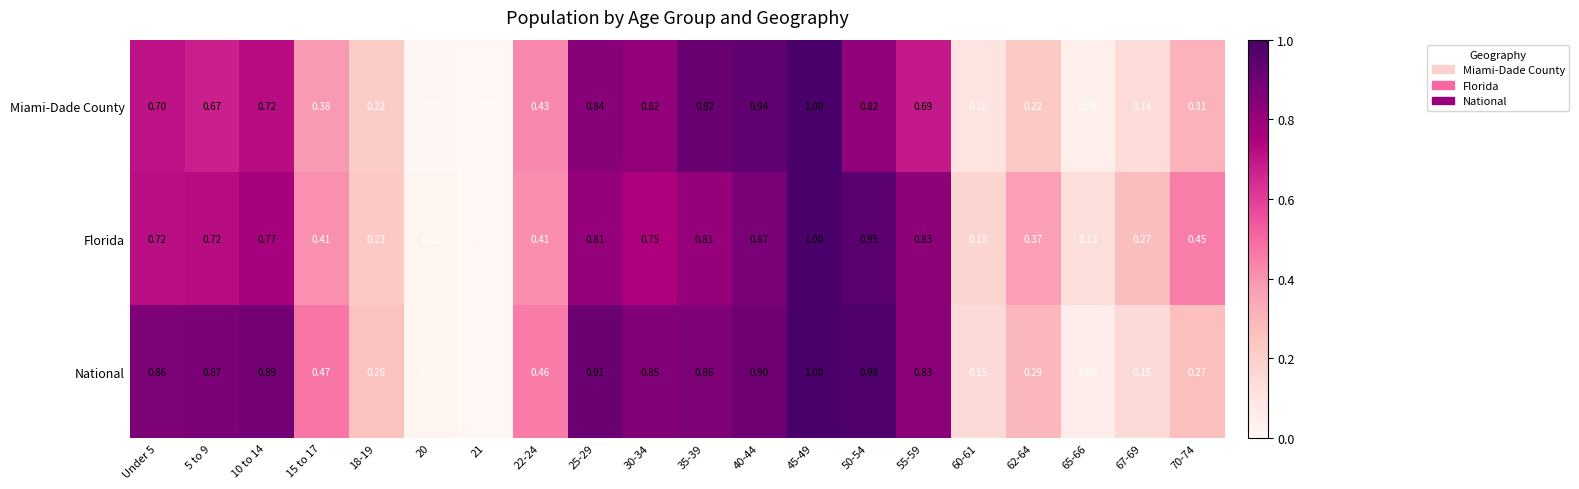

Rank the series by their average value, from highest to lowest.

National, Florida, Miami-Dade County